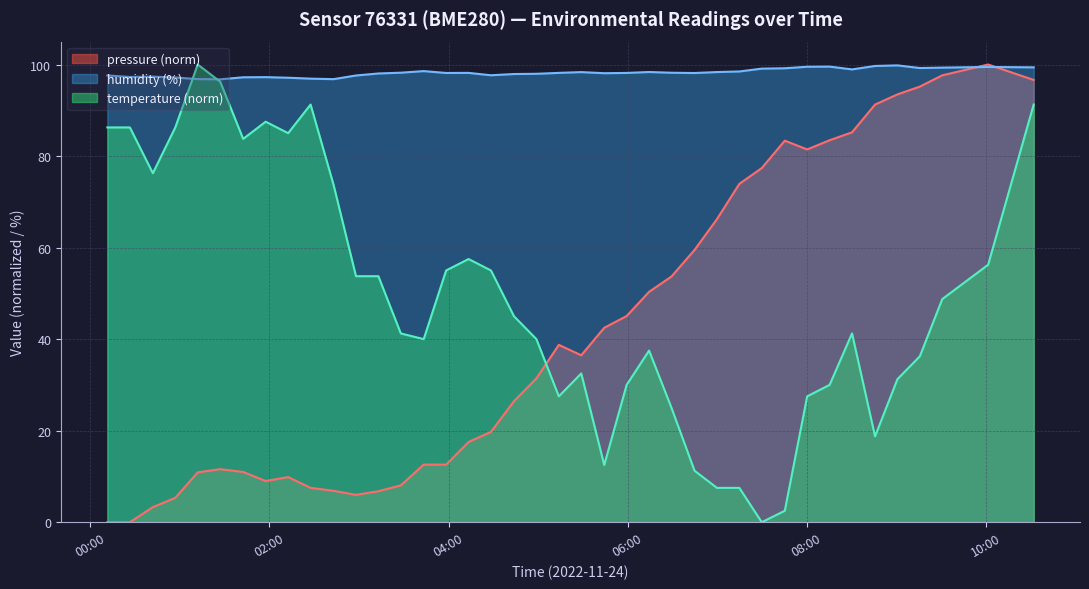

How many times do temperature (norm) and pressure (norm) cross each other?

1